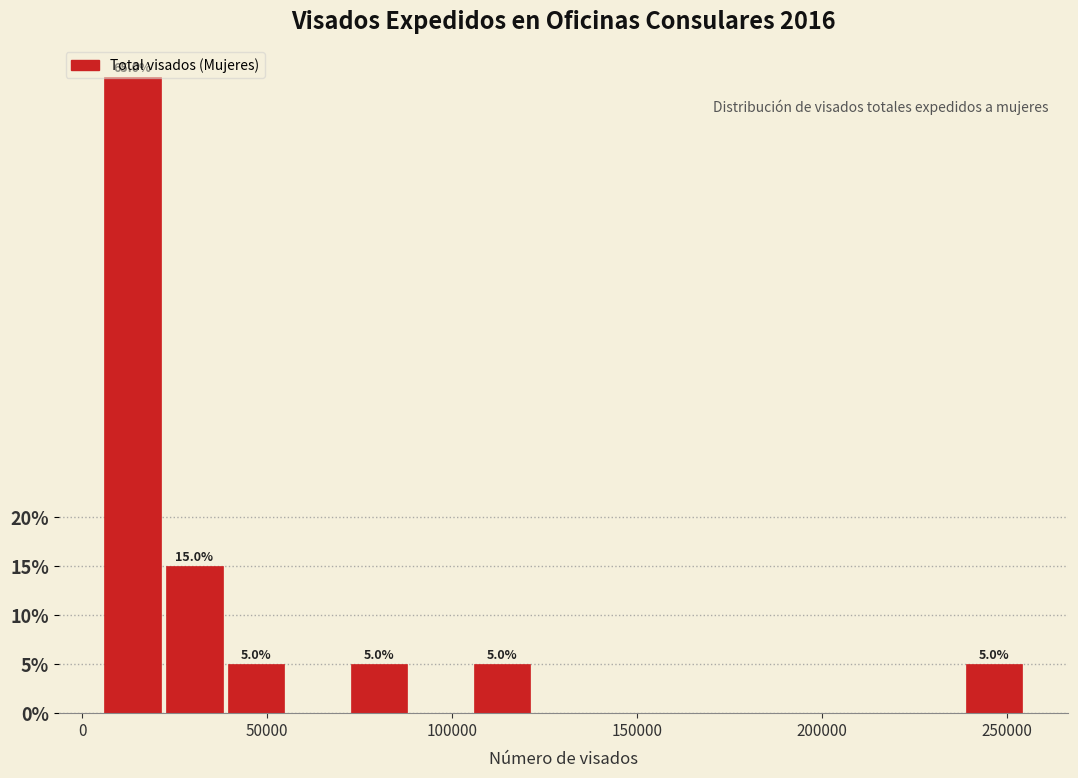

Around what value on the x-axis is the tallest bar? Give the approximate position of its centre, as read against the axis.

15000